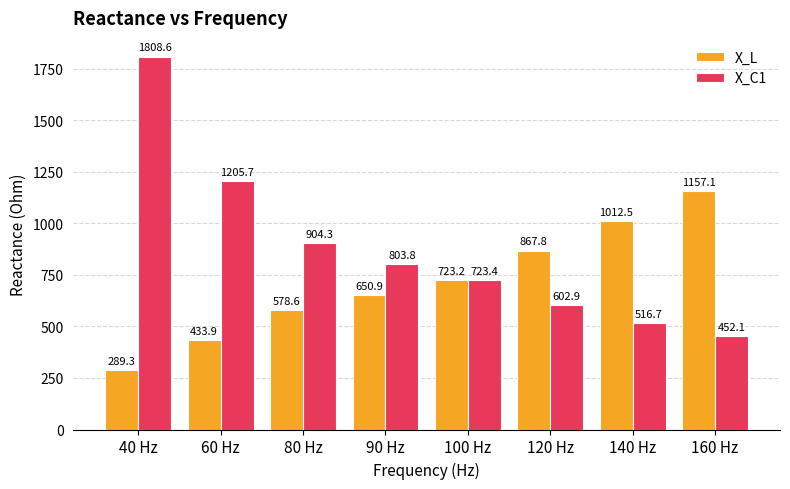

Is it true that X_C1 equals 2154.0 at 60 Hz?

False